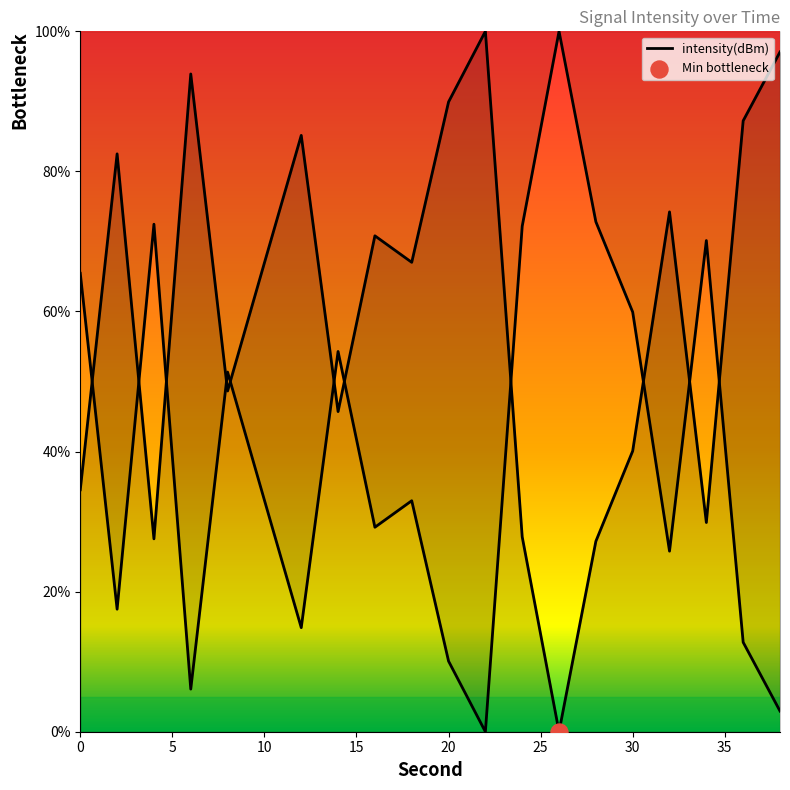

What is the change in value from 32 to 34?

-44.4